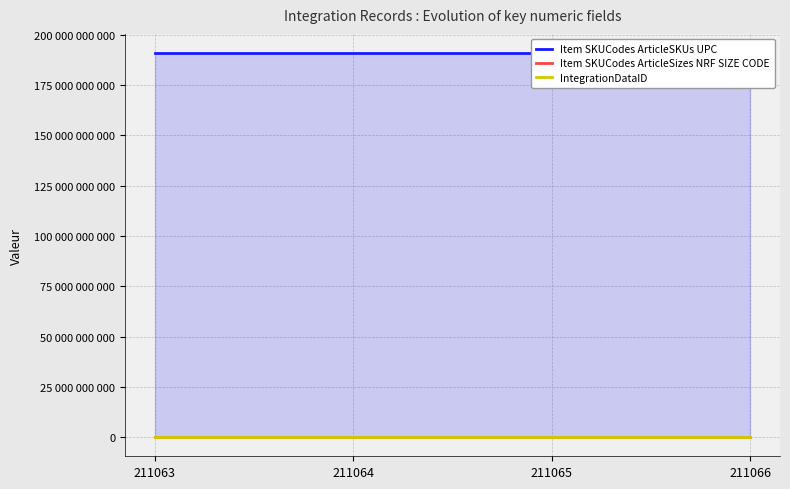

True or false: Item SKUCodes ArticleSKUs UPC has a value of 255362222514 at 211065.

False